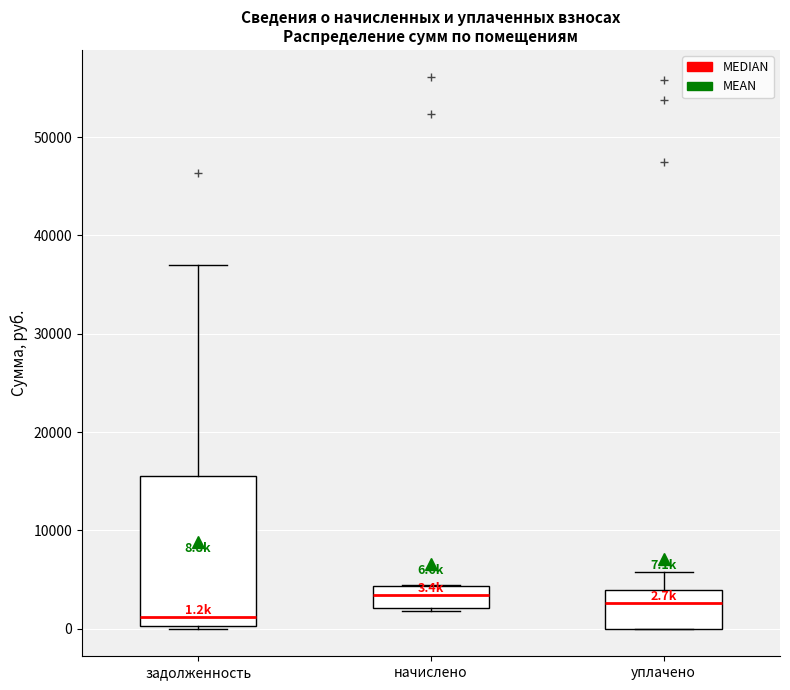

Comparing the boxes themselves (not the whiskers), which one is the tallest?

задолженность